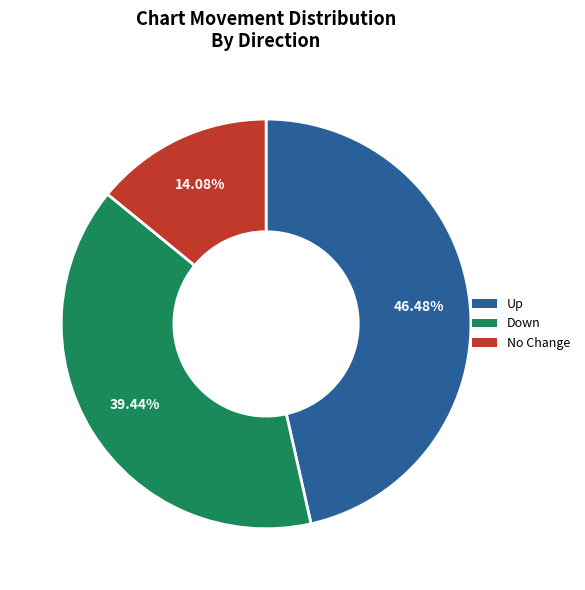

Does any single category account for the majority?

No